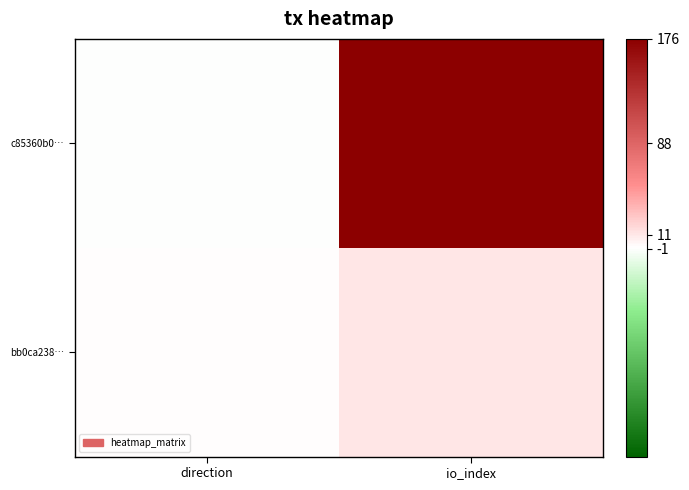

Reading left to right, what are all the values shown in this chart?

c85360b0…: direction=-1	io_index=176
bb0ca238…: direction=1	io_index=11